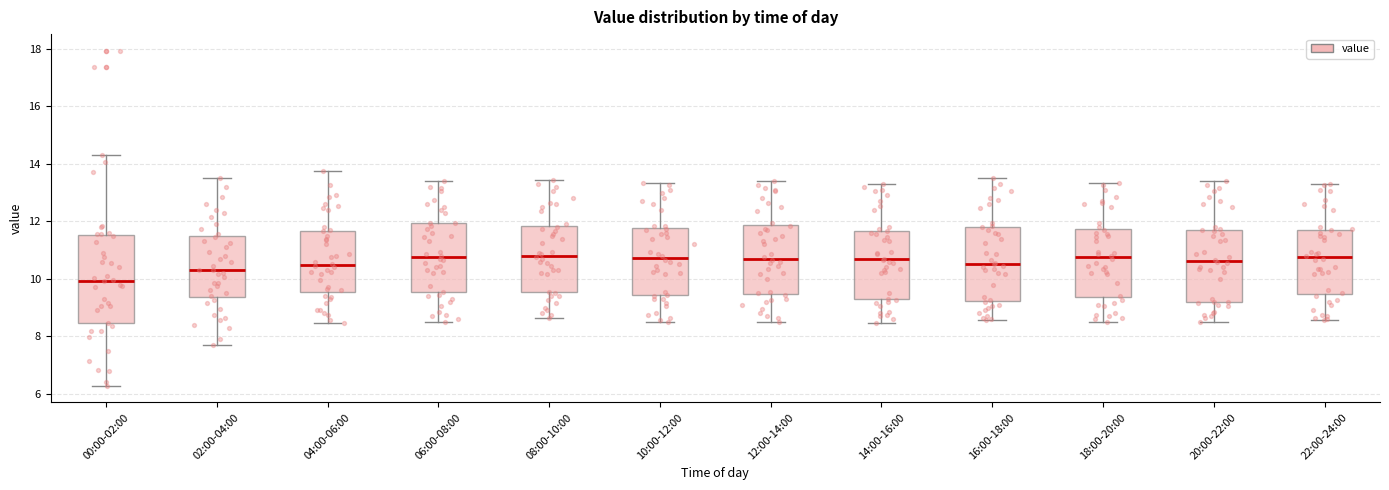

Which box's median line is the lowest?

00:00-02:00